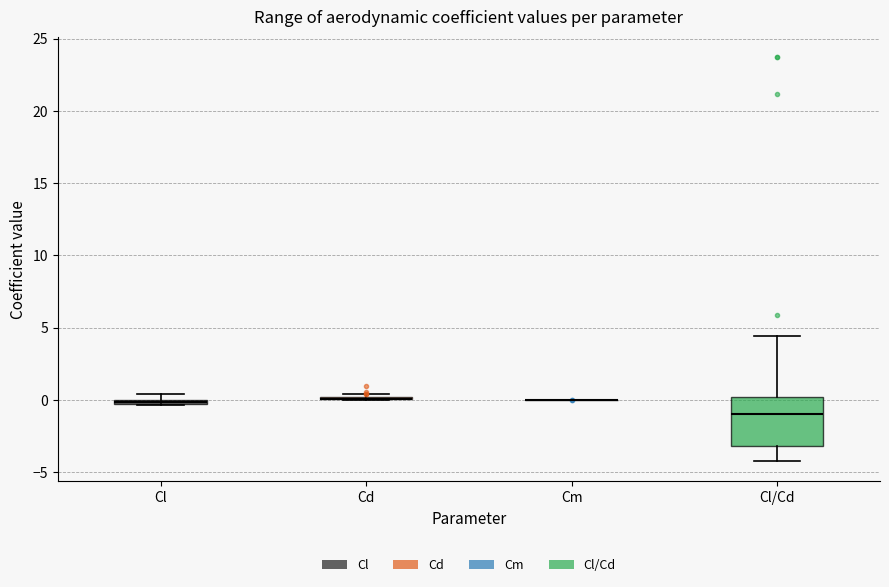

Which box is the tallest, from its lower edge to its upper edge?

Cl/Cd